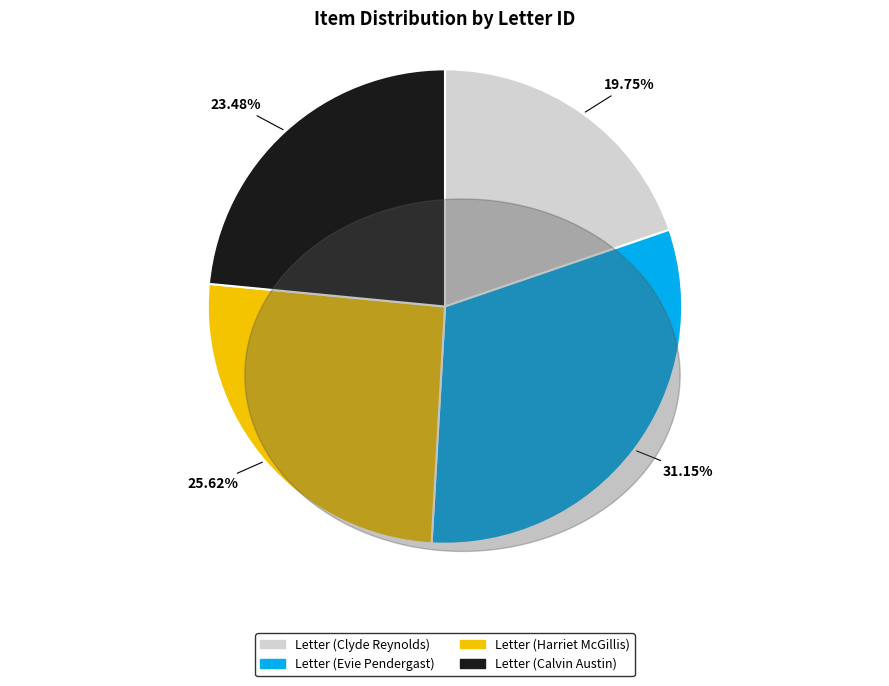

Is there any slice that represents more than half of the pie?

No